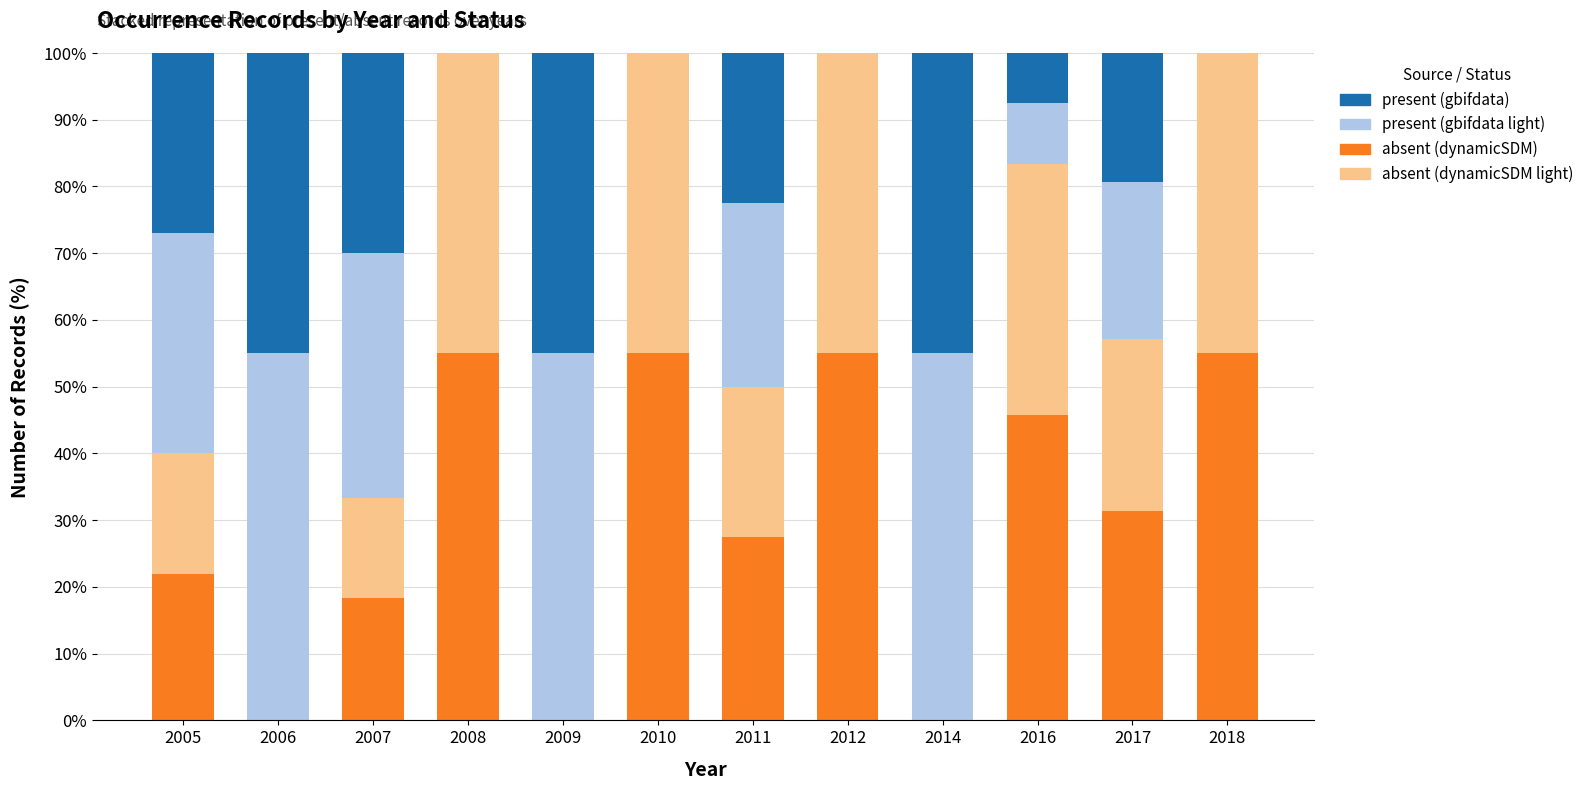

What is the total value across all series at 2016?

100.0